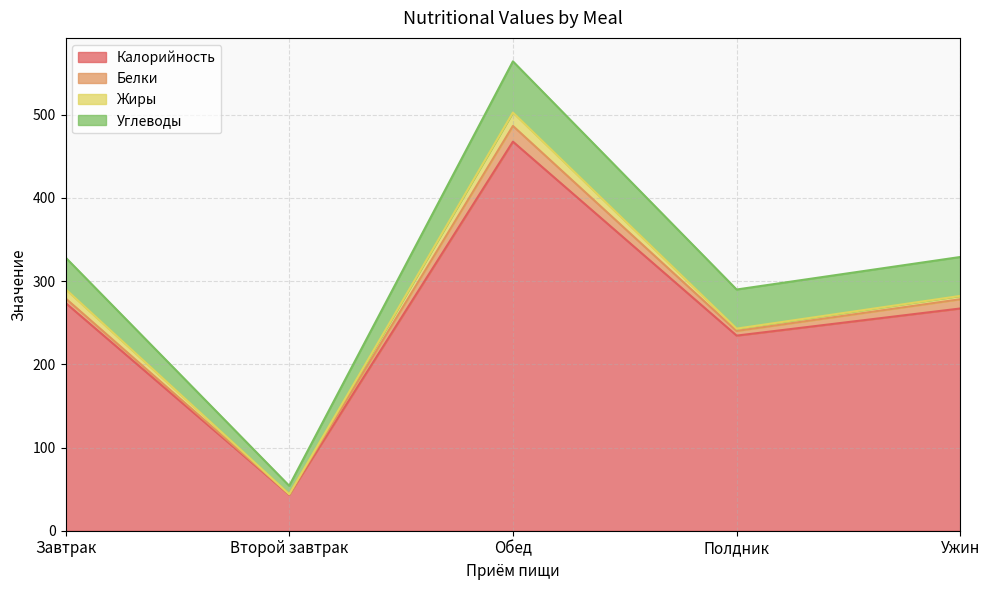

Which series has the largest range (max minus min)?

Калорийность